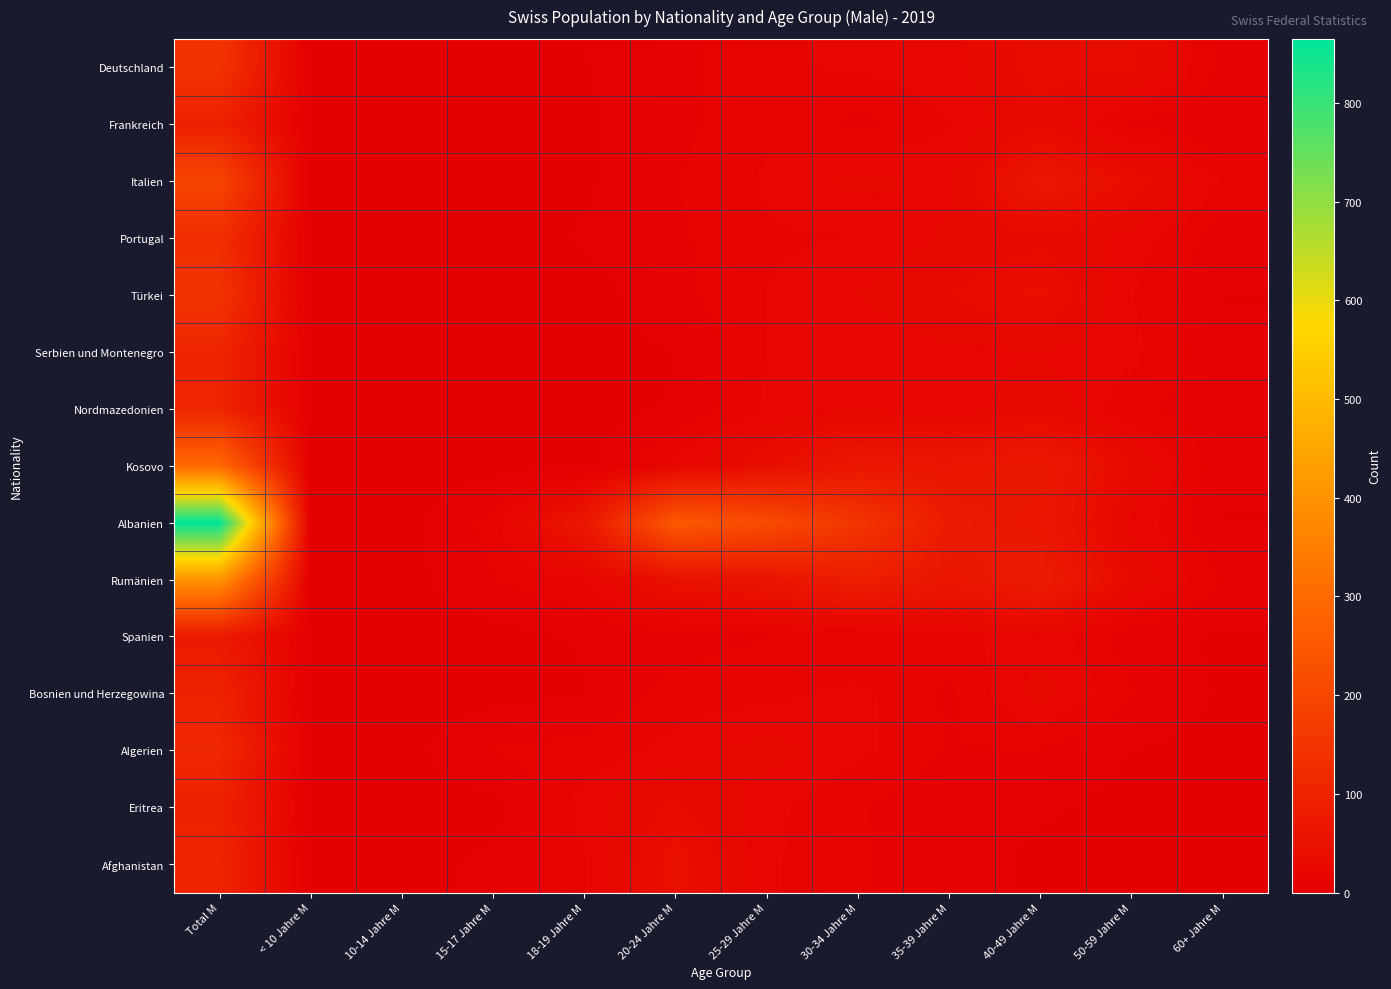

Between 15-17 Jahre M and 18-19 Jahre M, which series saw the biggest shift?

Albanien